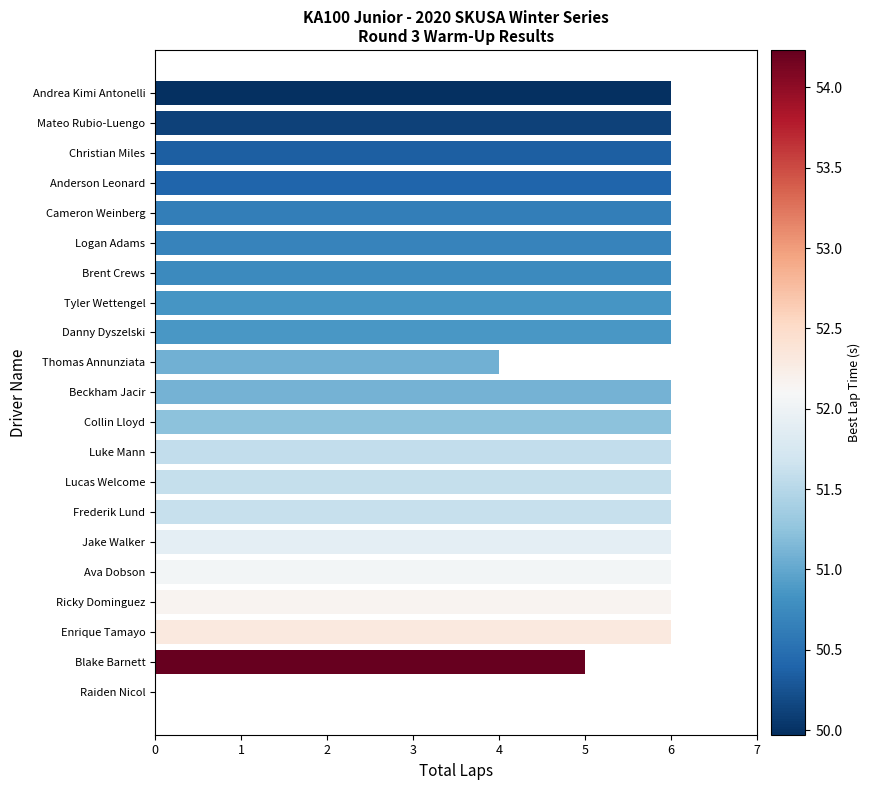

What is the sum of the values at Anderson Leonard and Blake Barnett?

11